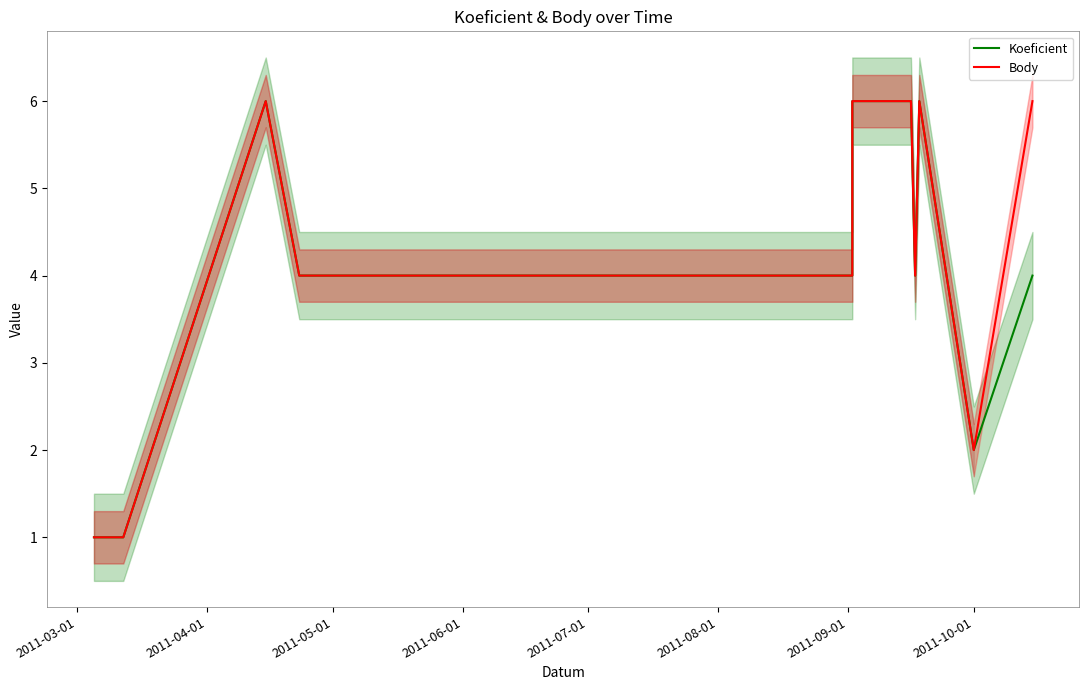

How many lines are shown in the chart?

2